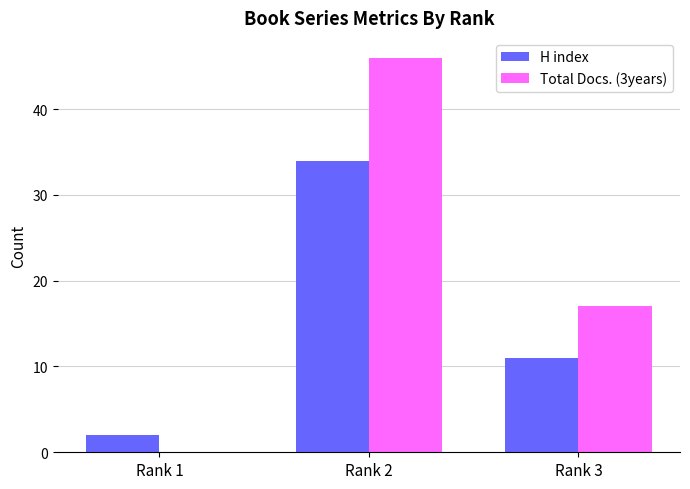

Reading right to left, what are all the values shown in this chart?

H index: 11	34	2
Total Docs. (3years): 17	46	0